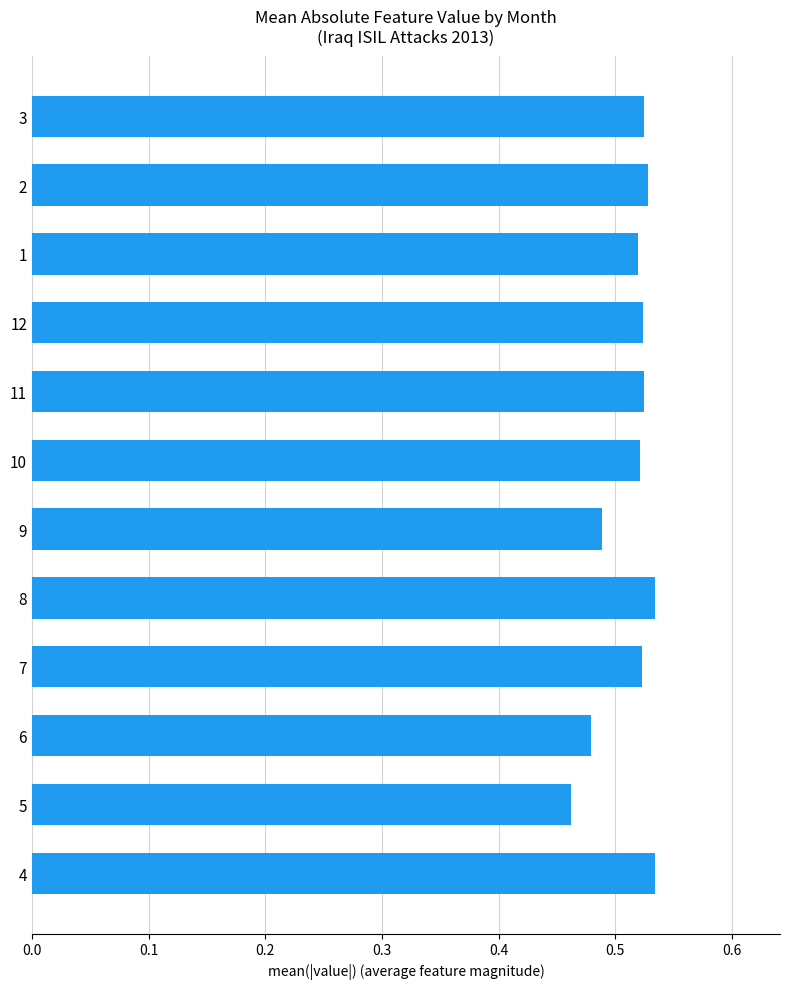

The value at 8 is 0.2. True or false?

False